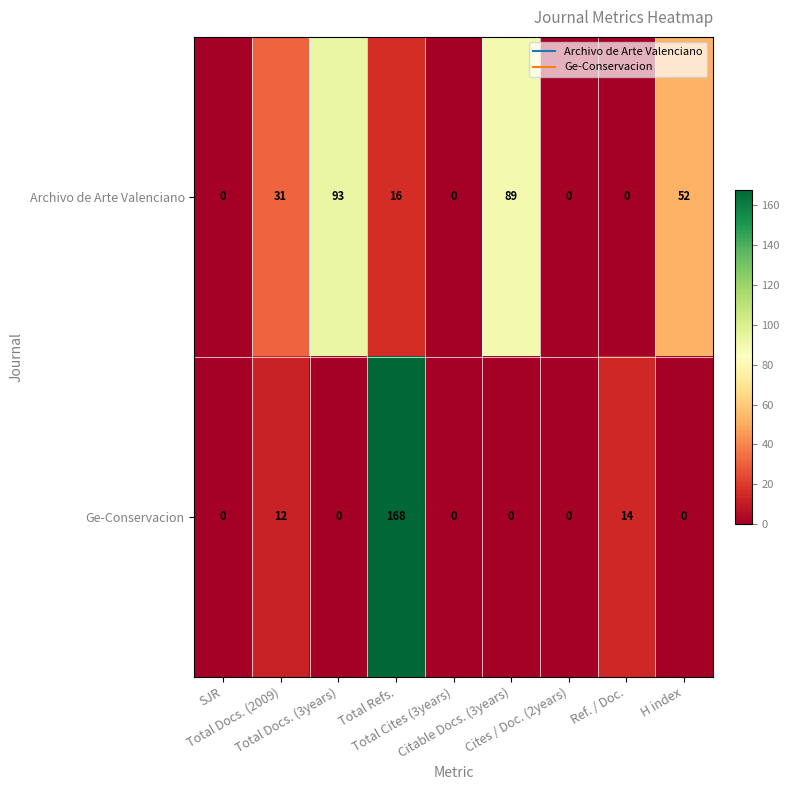

What is the average value of the Archivo de Arte Valenciano series?

31